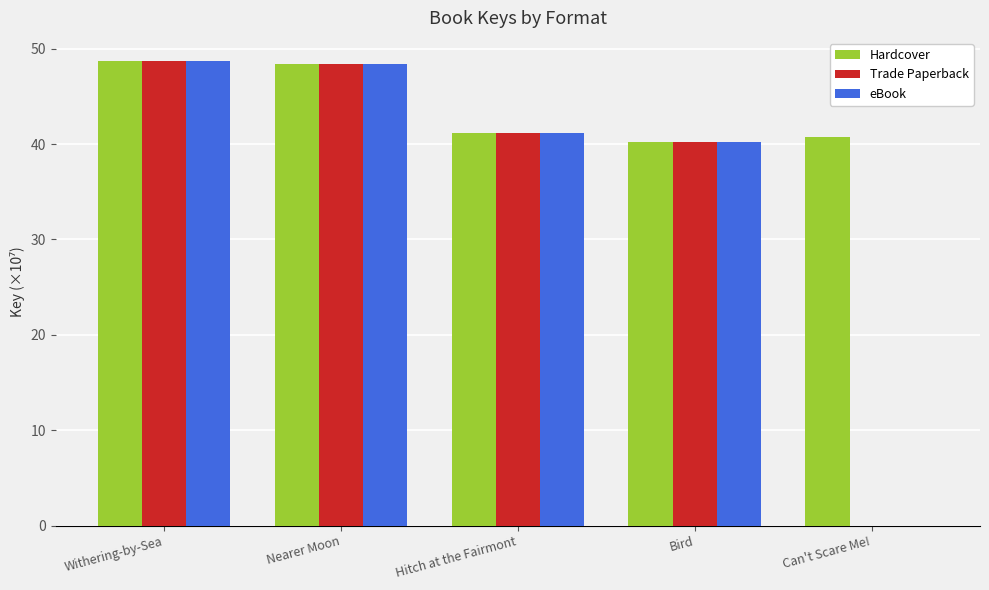

True or false: Hardcover has a value of 40.2 at Bird.

True